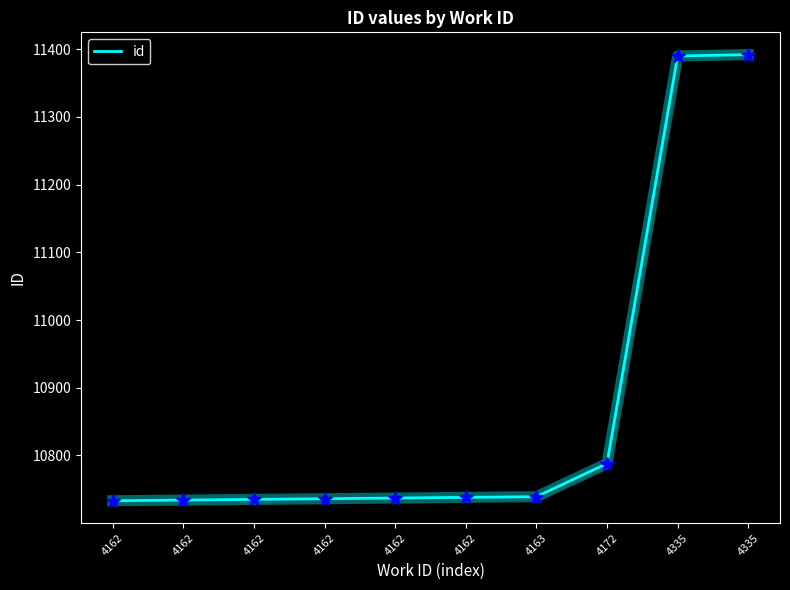

Rank the categories by value from lowest to highest.

4162, 4162, 4162, 4162, 4162, 4162, 4163, 4172, 4335, 4335